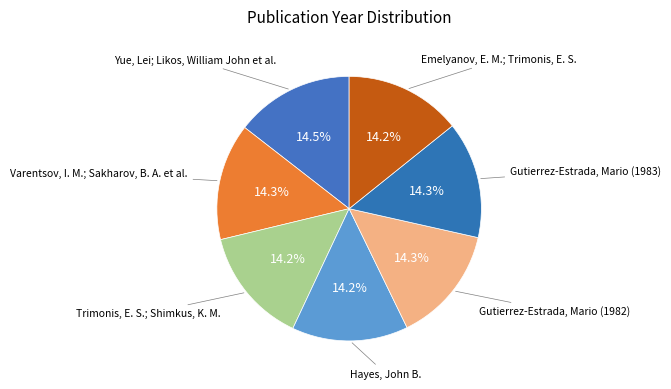

Which slice is the smallest?

Hayes, John B.